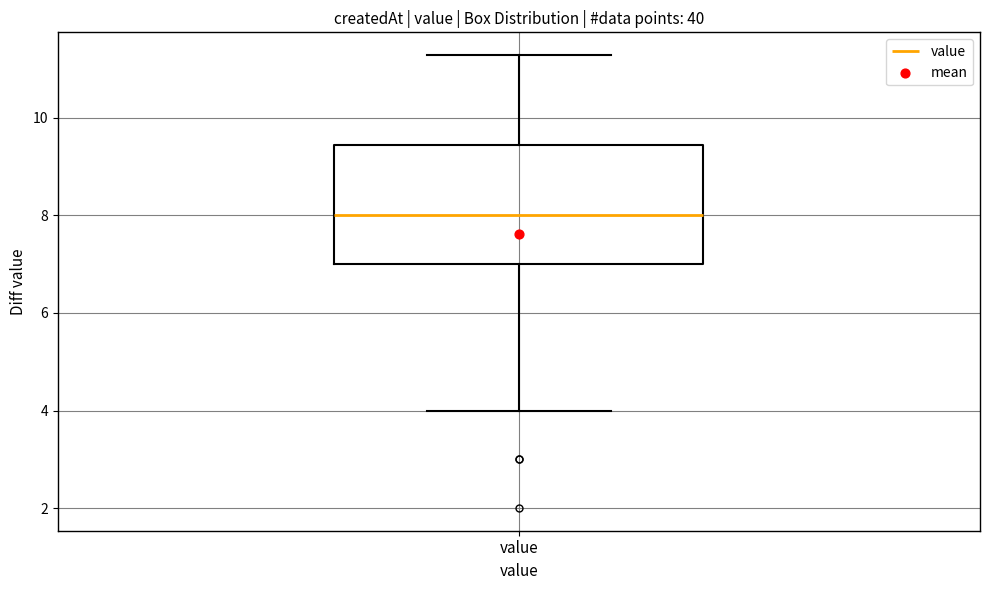

Where is the upper edge of the box for value on the y-axis? The values are not printed on the chart, so give them approximately, as read against the axis.

9.4